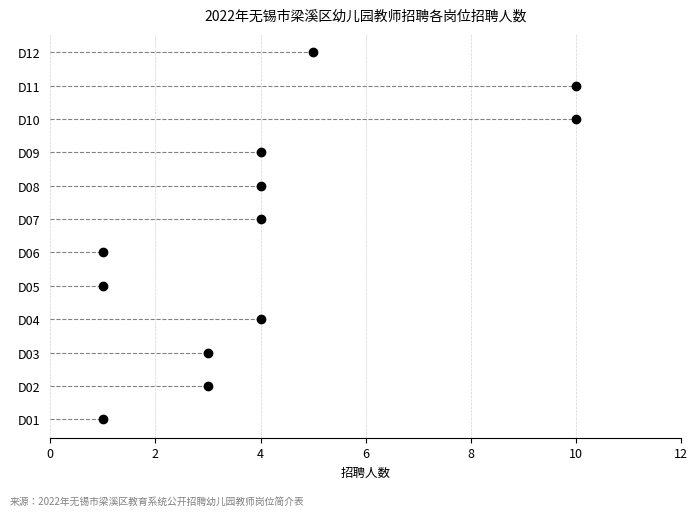

At which category does the chart reach its minimum across all series?

D01